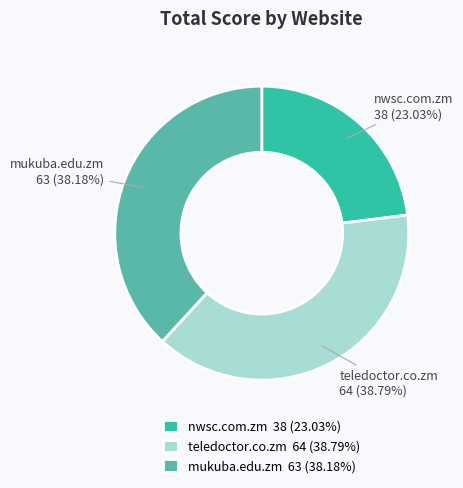

To the nearest percent, what is the combined percentage of mukuba.edu.zm and nwsc.com.zm?

61%